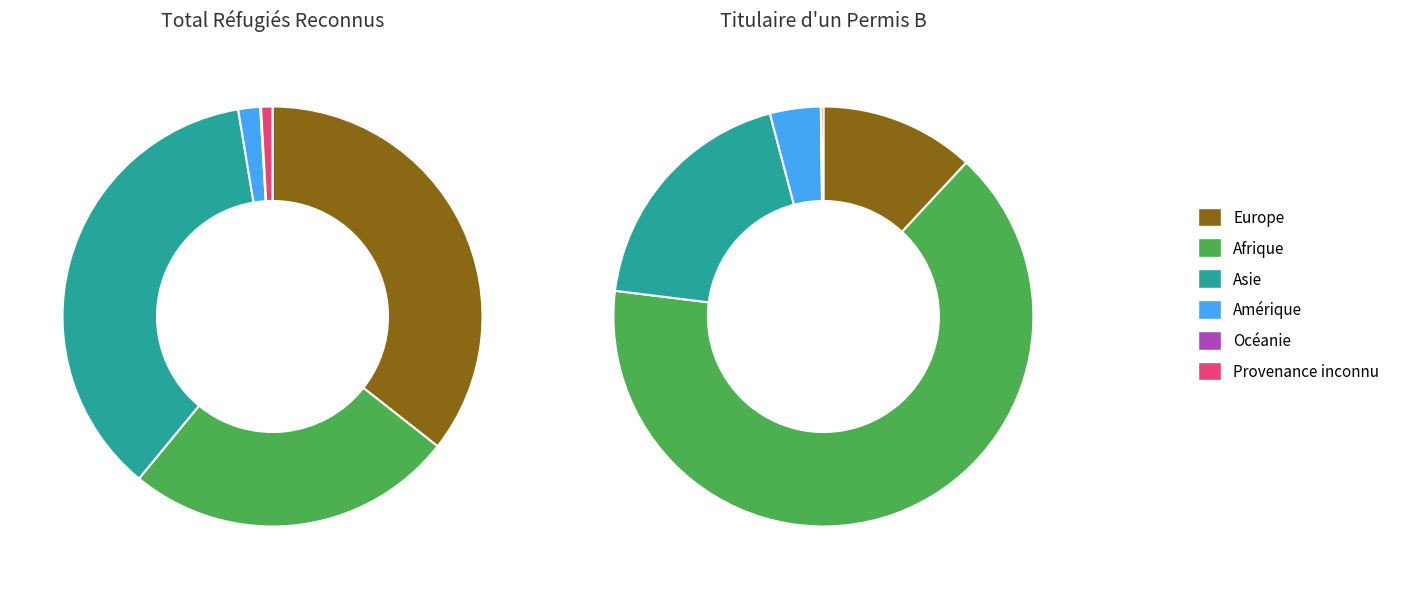

Between Provenance inconnu and Afrique, which is larger?

Afrique